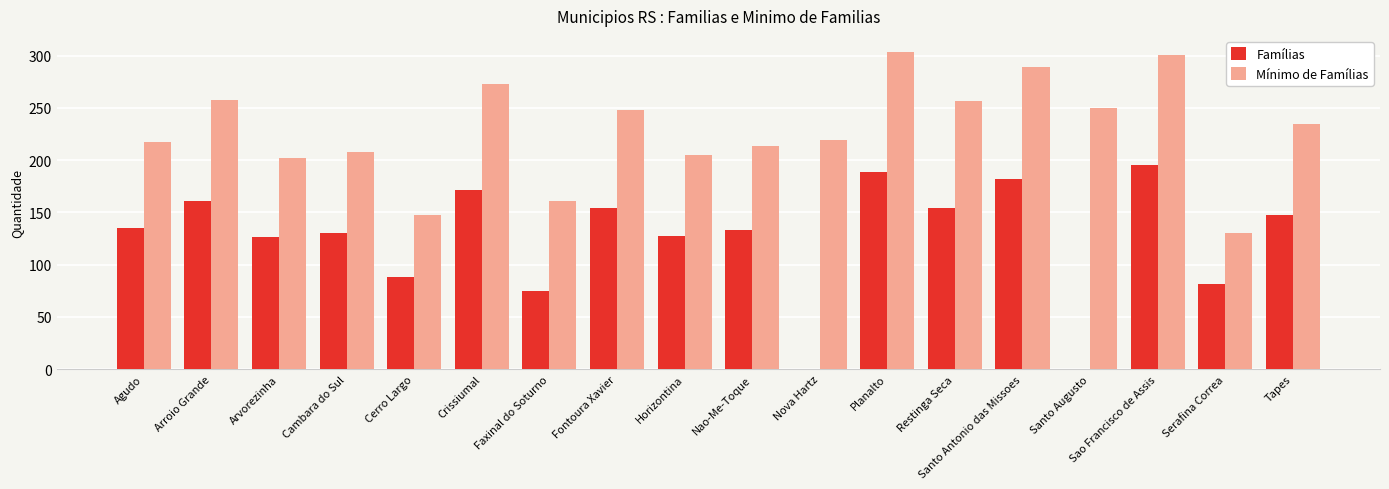

What is the highest value of the Mínimo de Famílias series?

303.6